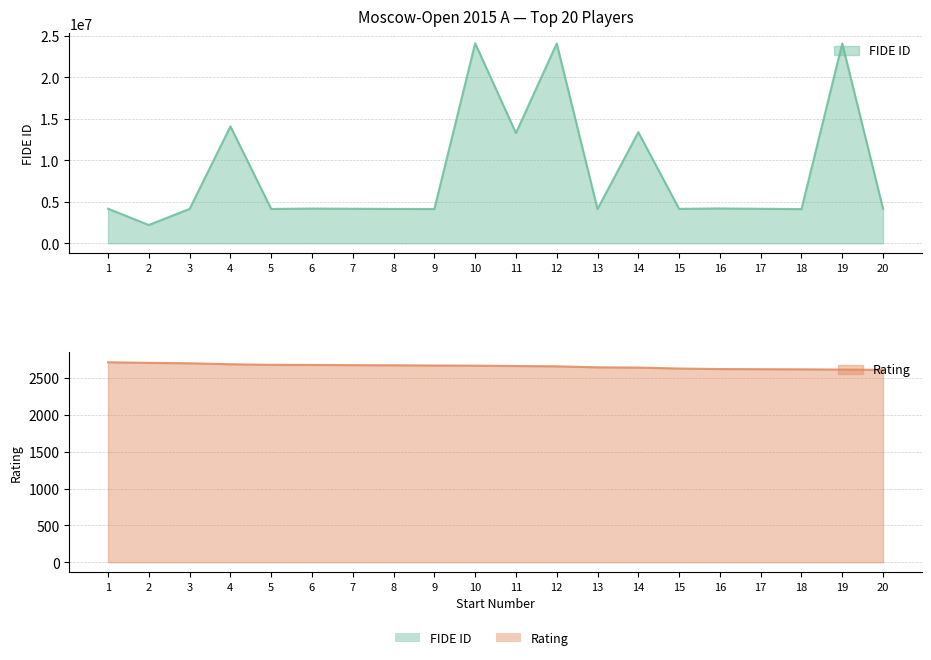

List the series in order of their overall mean, lowest first.

Rating, FIDE ID